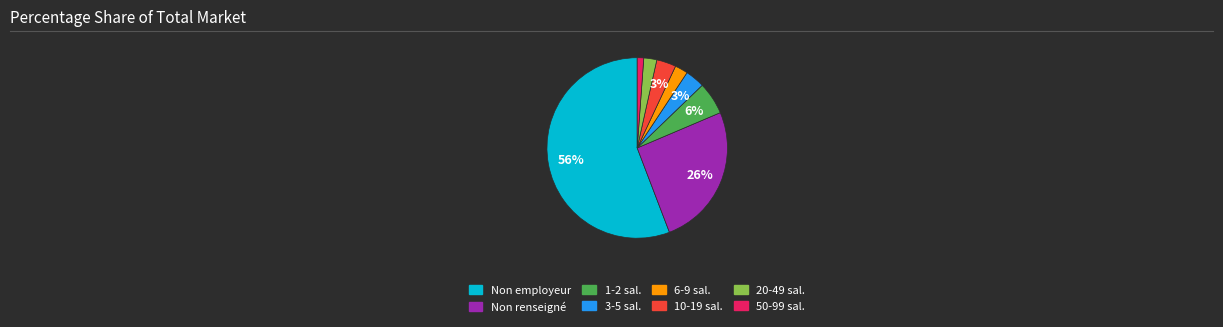

True or false: 3-5 sal. accounts for 16% of the total.

False